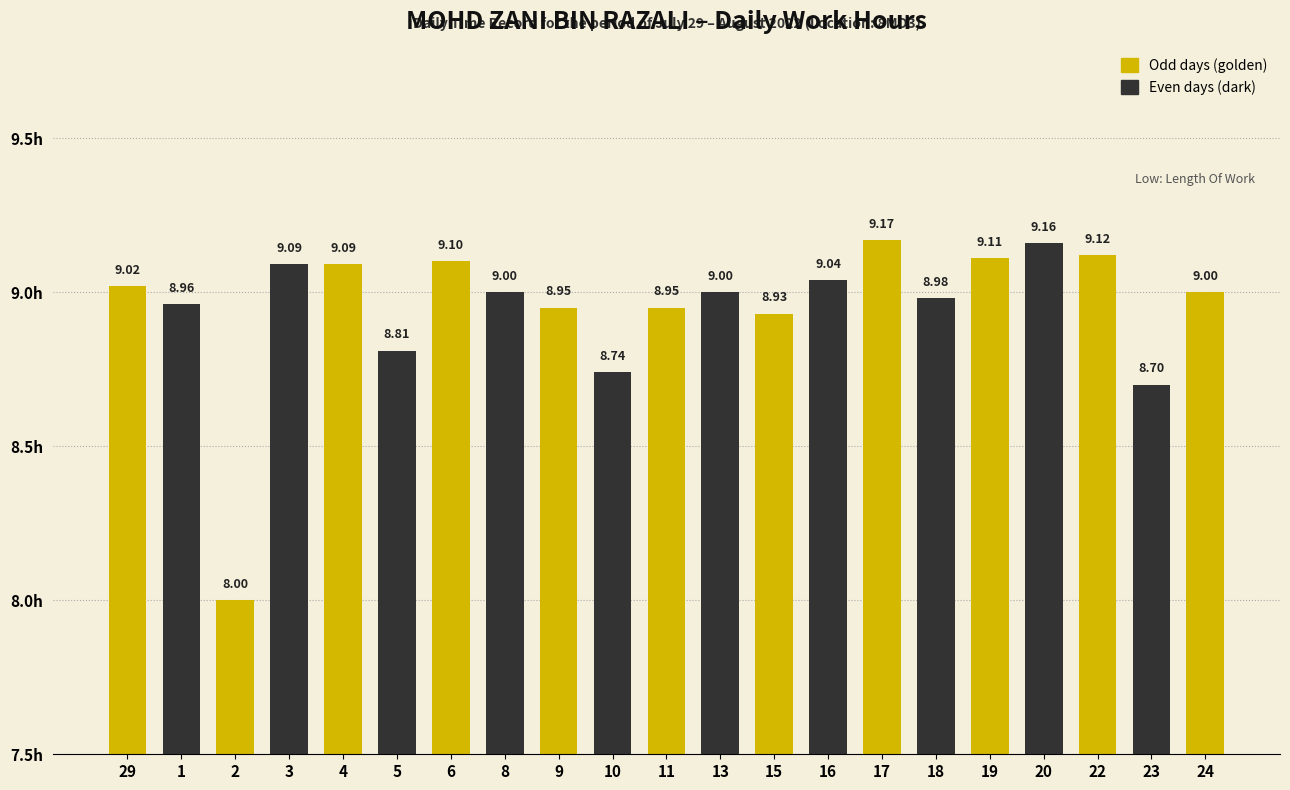

Approximately how many times larger is the value at 10 compared to 9?

1.0